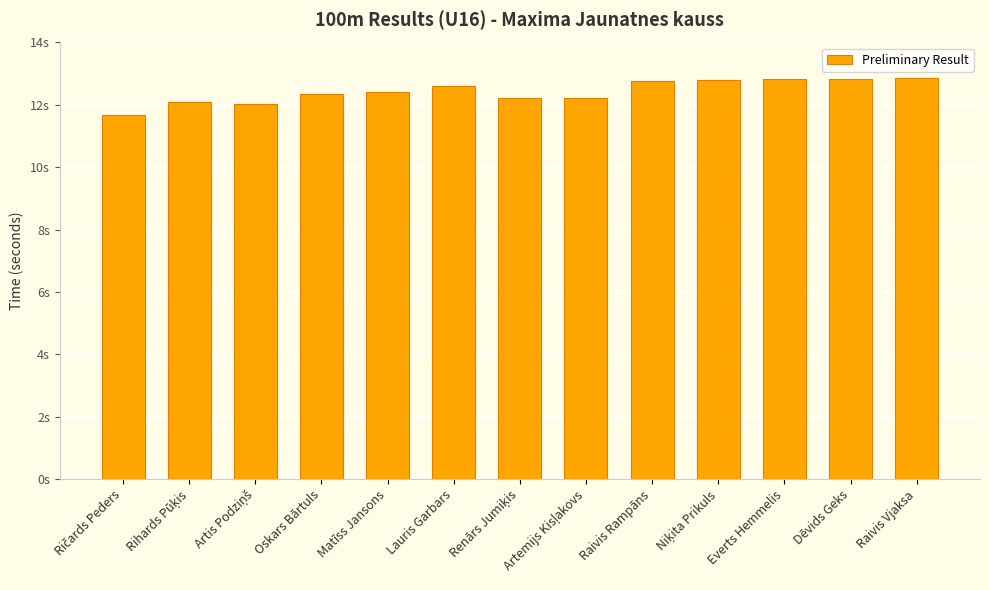

What is the greatest value displayed?

12.8